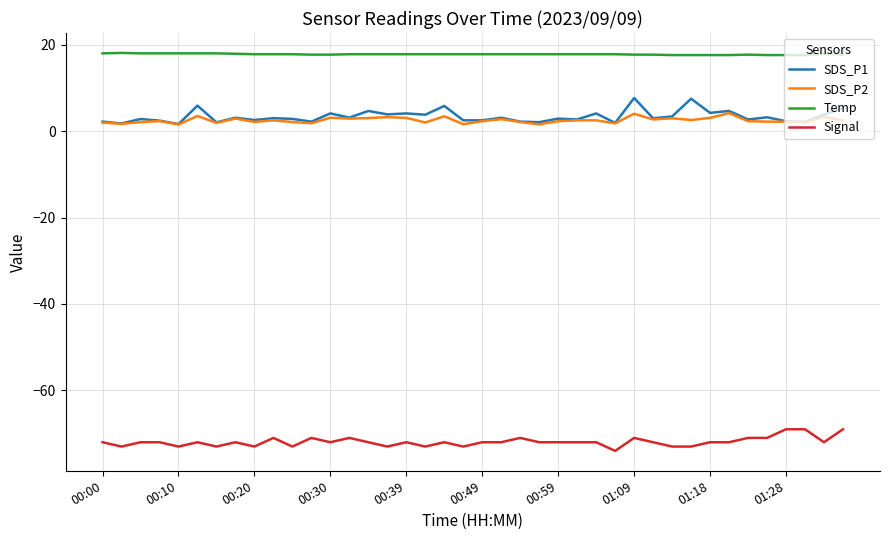

Which series has the largest total across all categories?

Temp